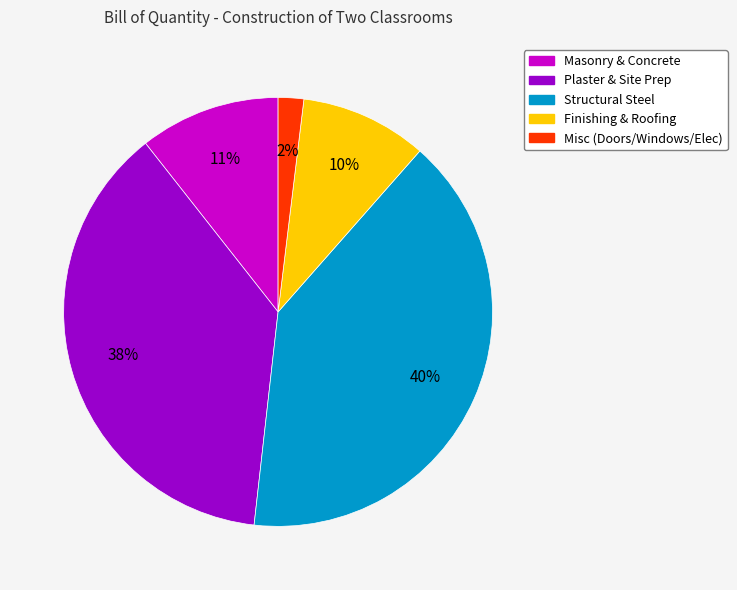

To the nearest percent, what is the average slice percentage?

20%